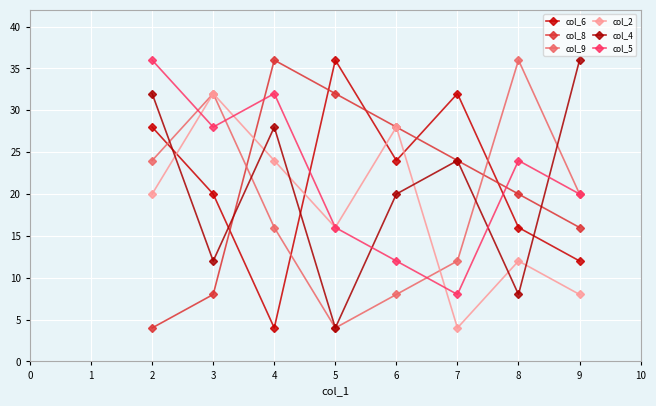

What is the value of the col_5 point at the 5th from the left?

12